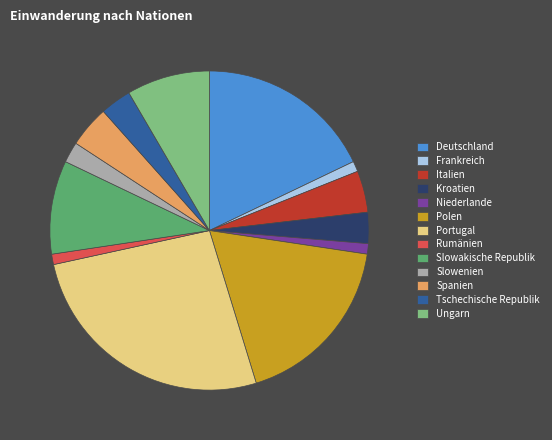

Is there a majority slice in this chart?

No